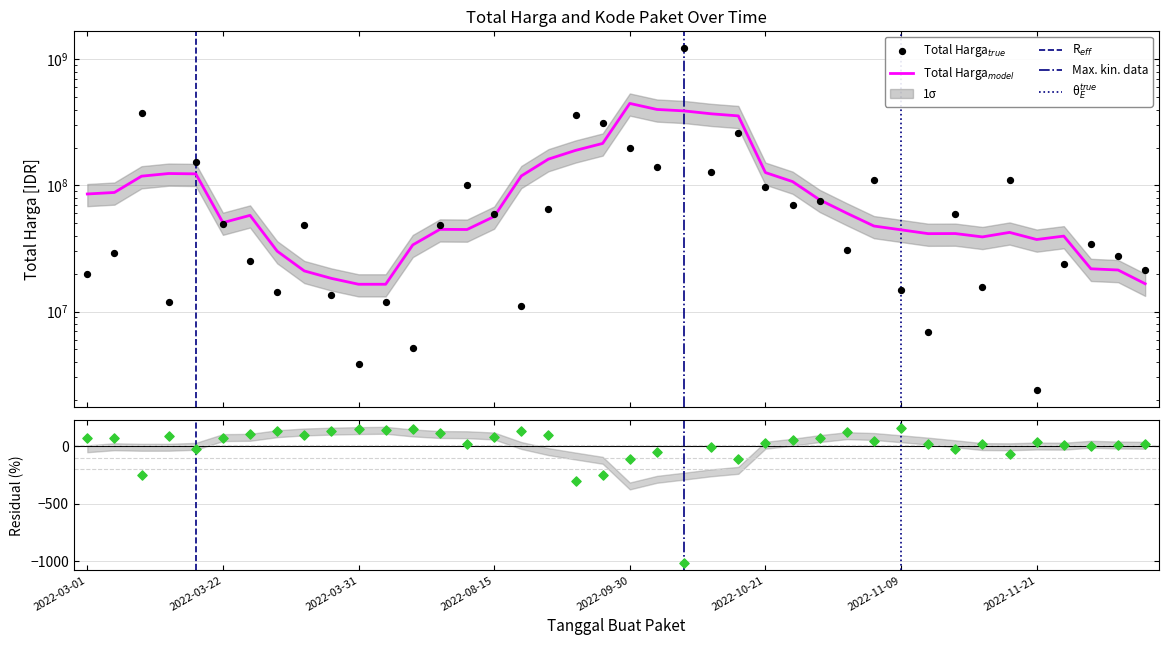

Approximately how many times larger is the value at 2022-11-22 compared to 2022-09-08?

0.1